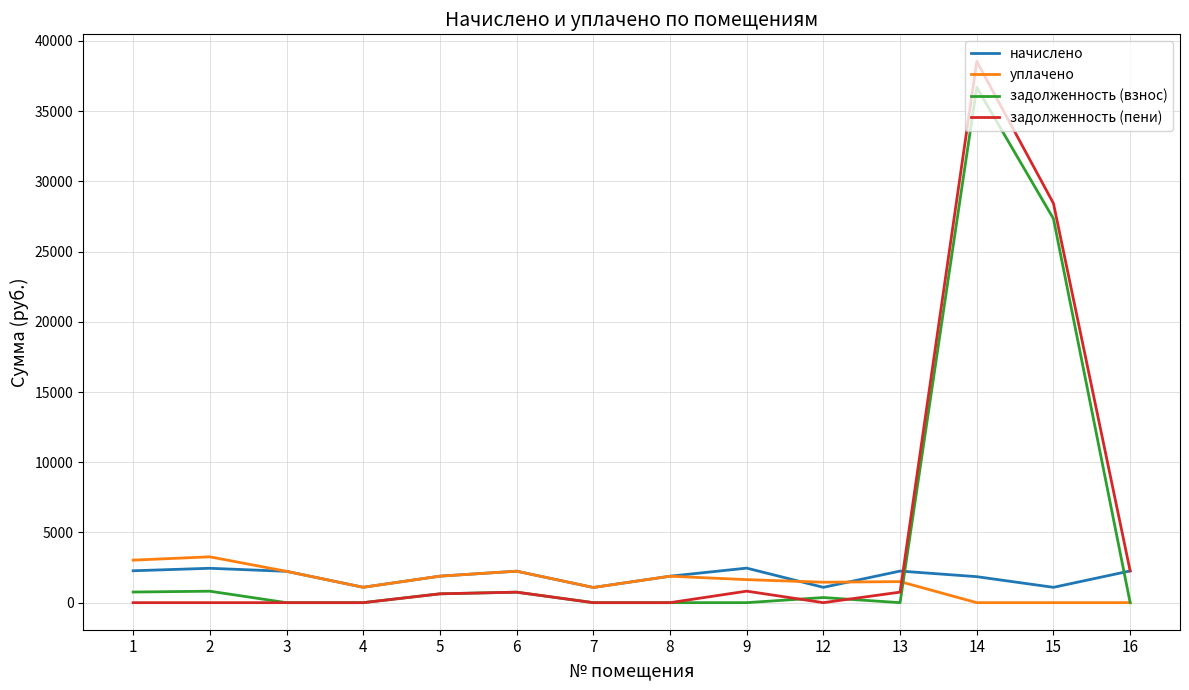

At which category is the sum across all series the highest?

14